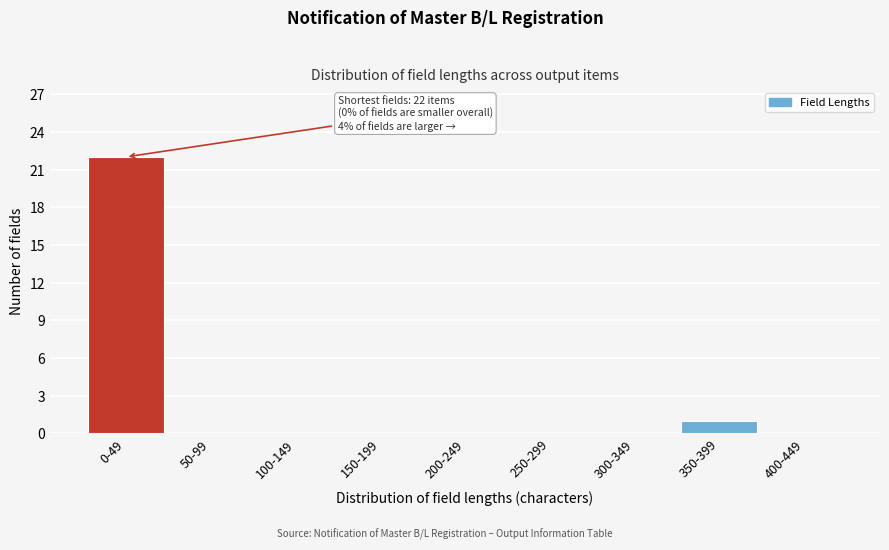

Reading left to right, transcribe all the data shown in this chart.

0-49=22	50-99=0	100-149=0	150-199=0	200-249=0	250-299=0	300-349=0	350-399=1	400-449=0